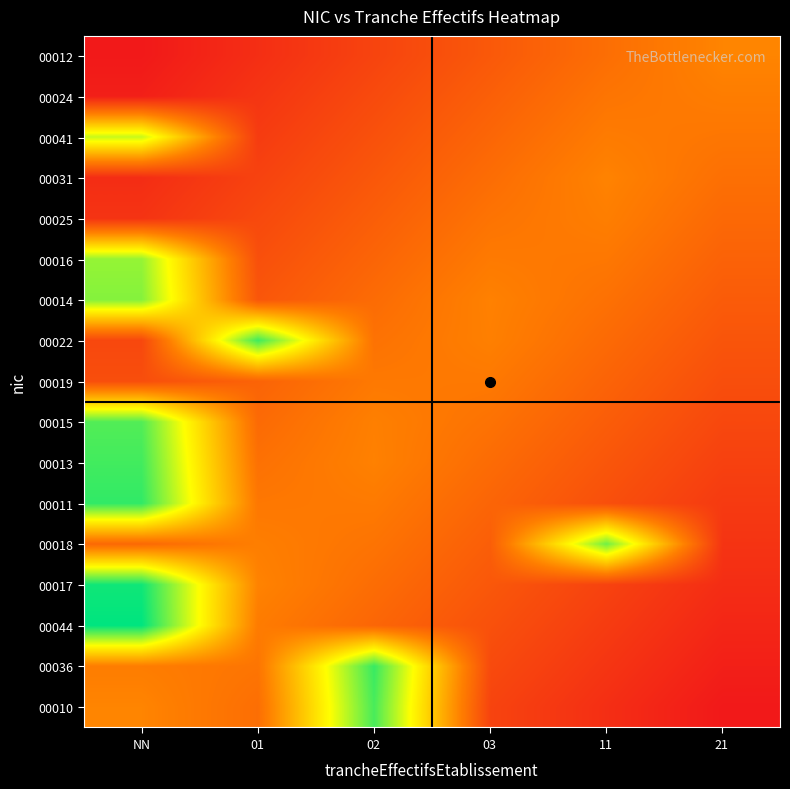

Count the number of data series in this chart.

17